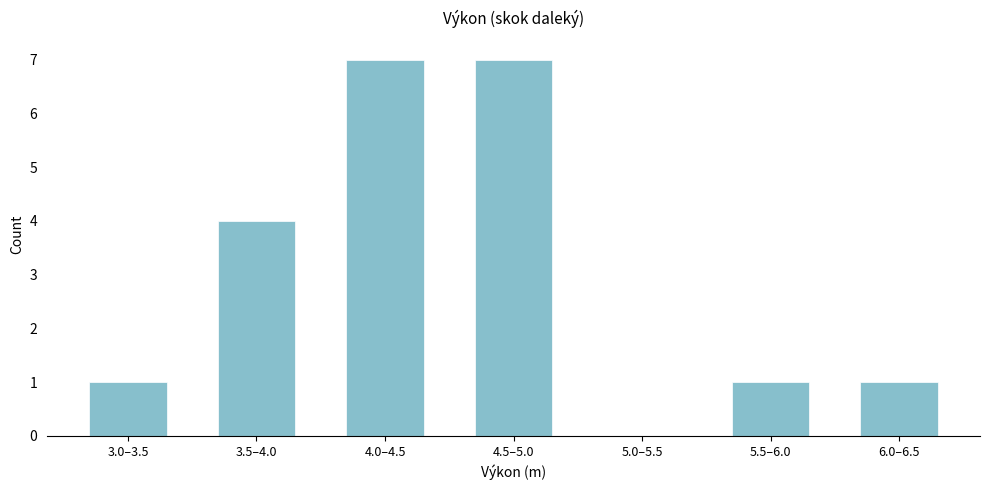

Reading left to right, list all the values displayed in this chart.

3.0–3.5=1	3.5–4.0=4	4.0–4.5=7	4.5–5.0=7	5.0–5.5=0	5.5–6.0=1	6.0–6.5=1